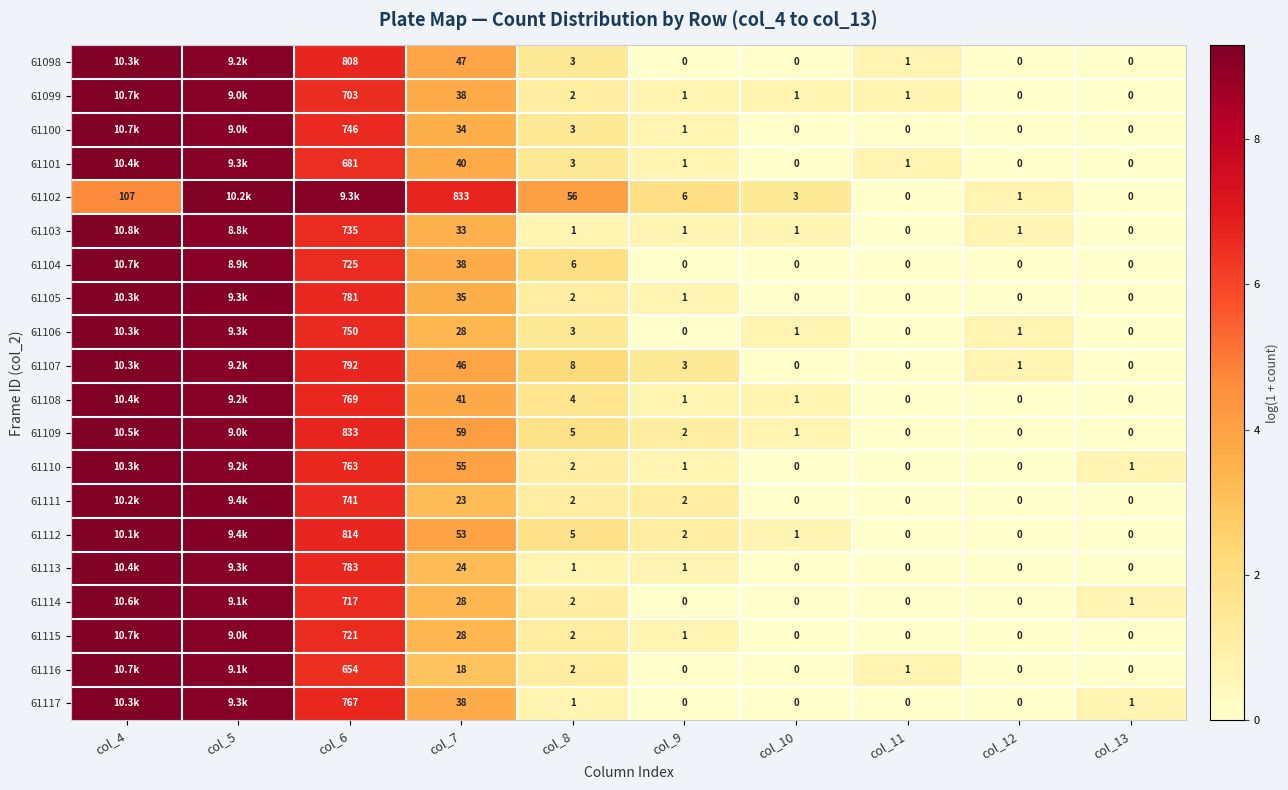

Is the value of 61101 at col_8 greater than the value of 61111 at col_8?

Yes